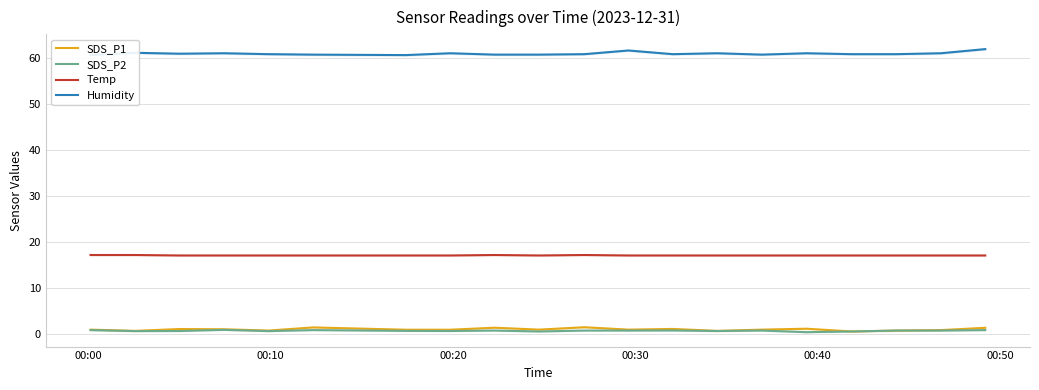

True or false: Temp and SDS_P1 cross at least once.

False